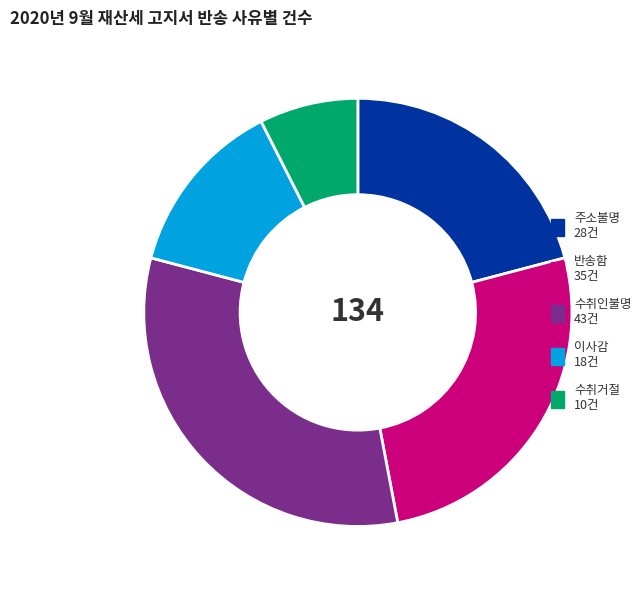

Is 주소불명 the majority of the pie?

No